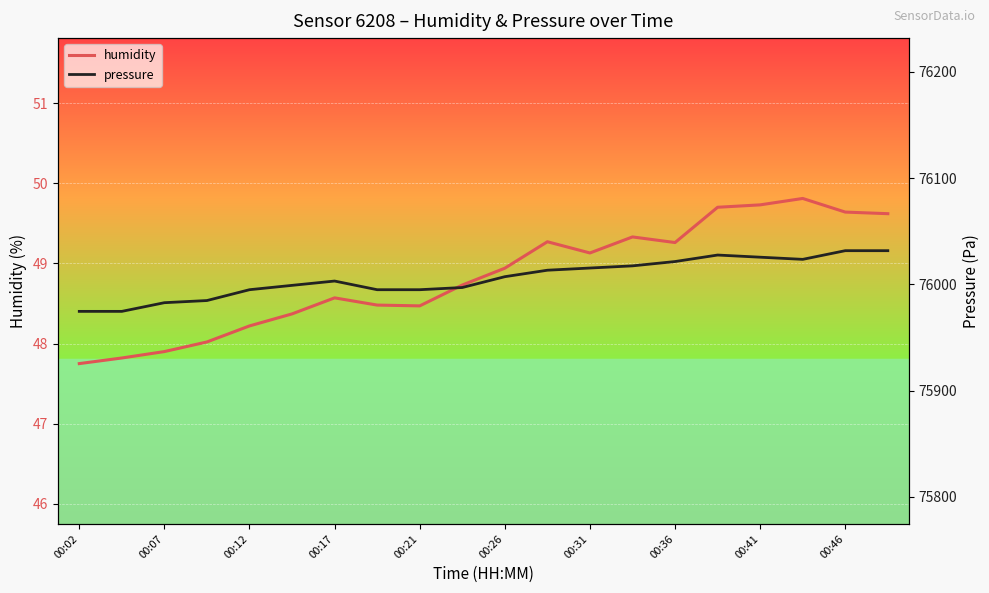

How many data points does each series have?

20